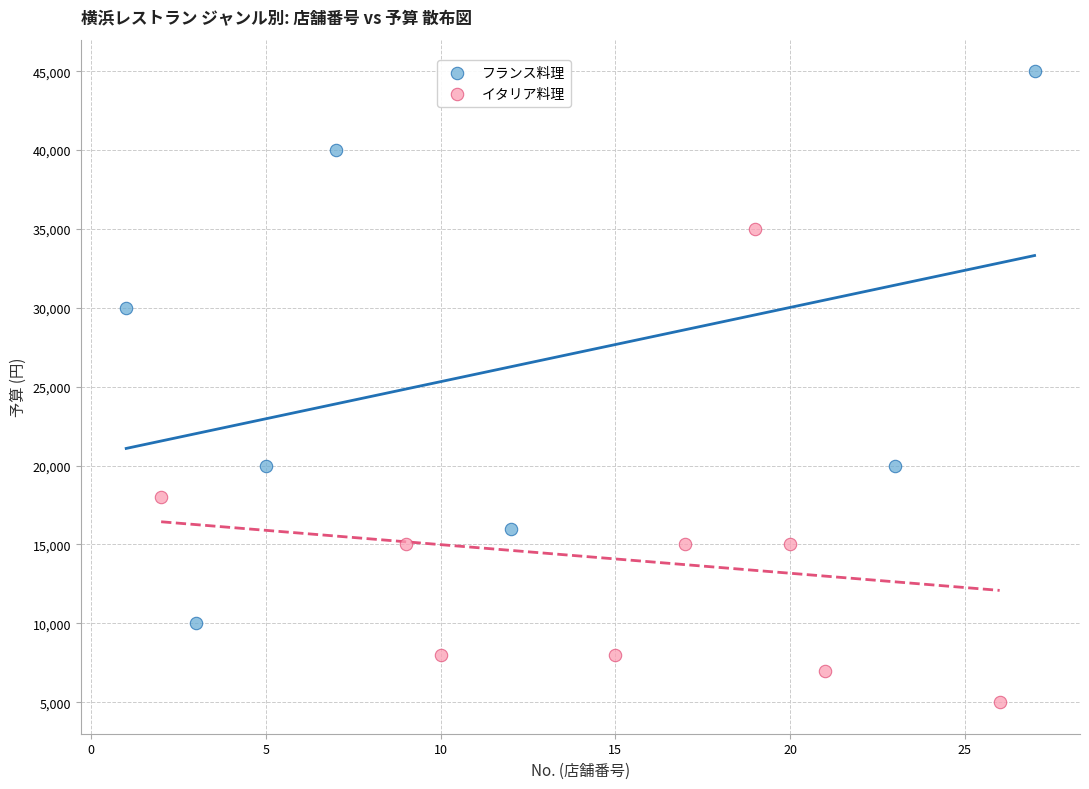

Which series reaches the maximum Y coordinate?

フランス料理